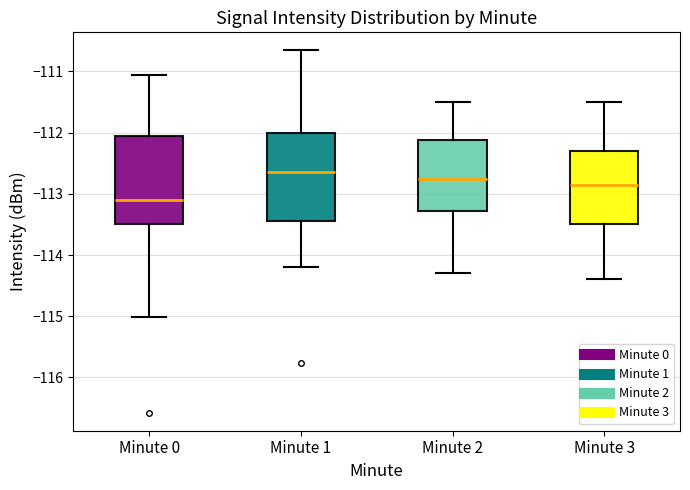

Which box's median line is the lowest?

Minute 0